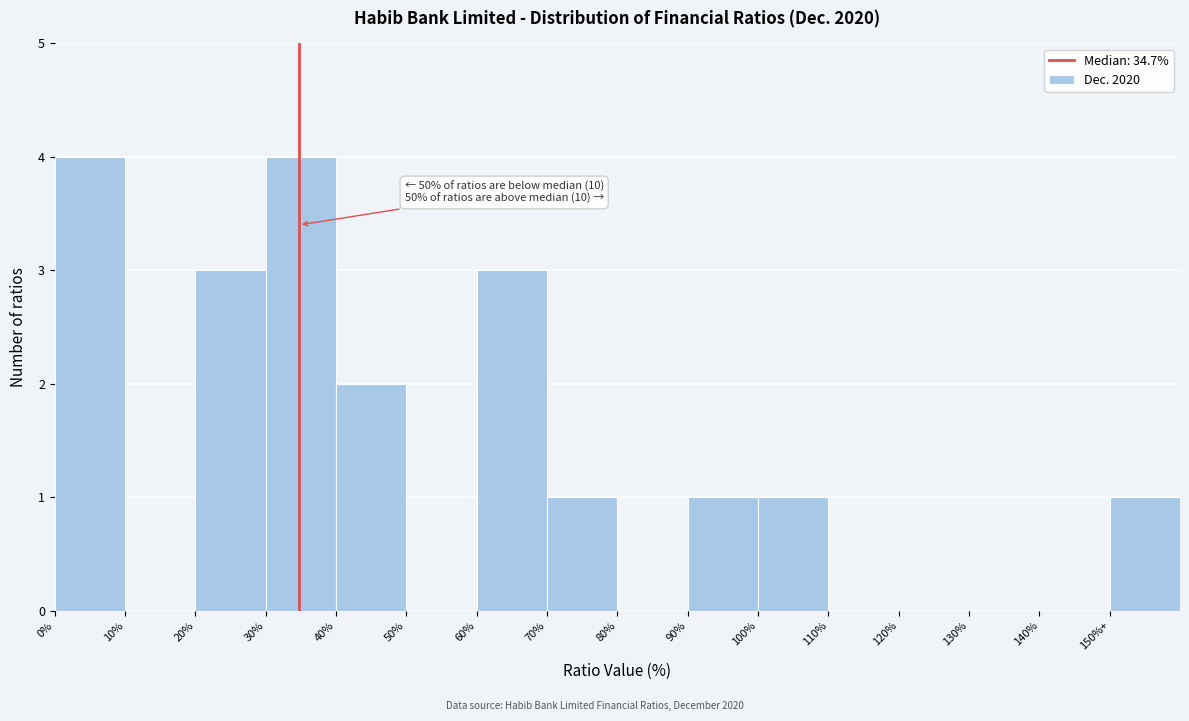

Reading left to right, transcribe all the data shown in this chart.

0%=4	10%=0	20%=3	30%=4	40%=2	50%=0	60%=3	70%=1	80%=0	90%=1	100%=1	110%=0	120%=0	130%=0	140%=0	150%+=1